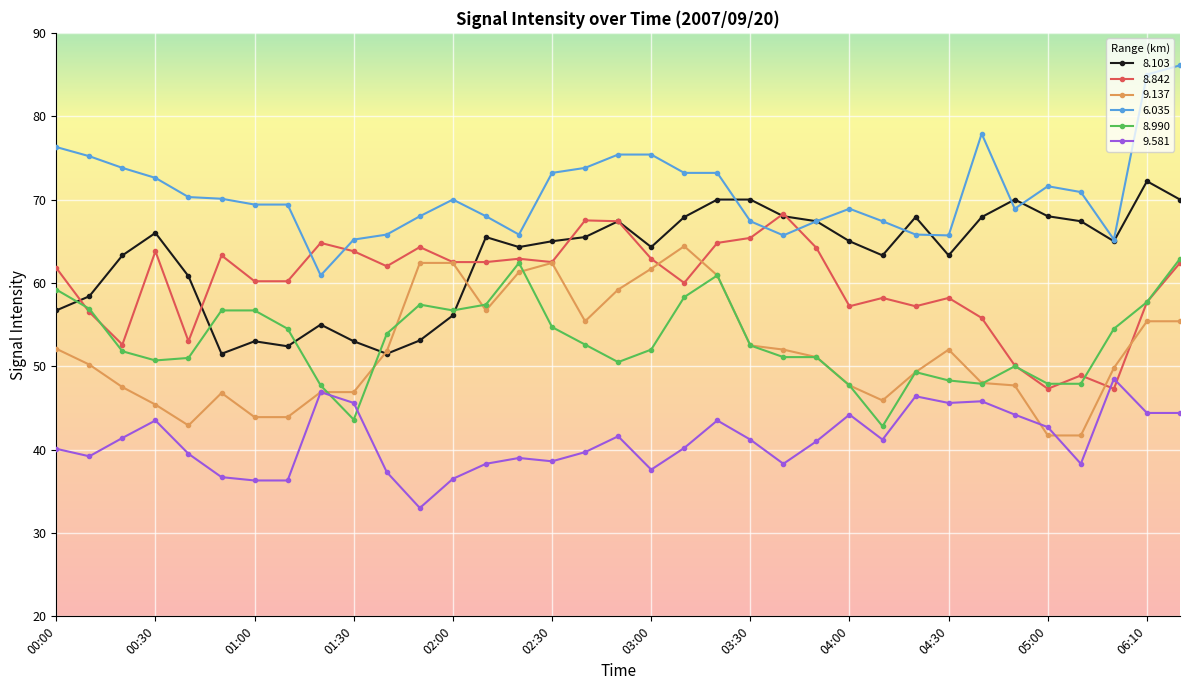

How many lines are shown in the chart?

6